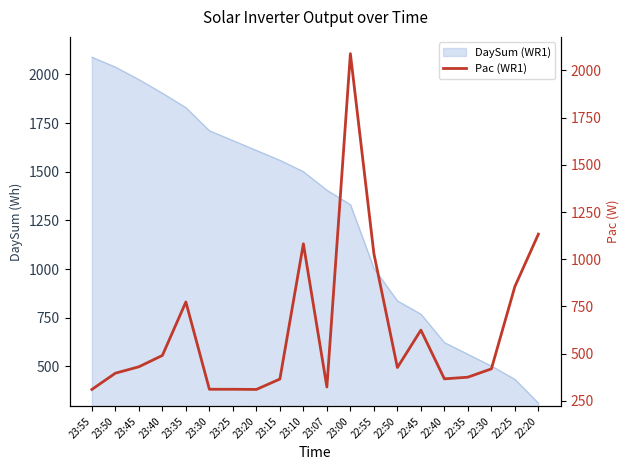

Approximately how many times larger is the value at 22:40 compared to 22:35?

1.0